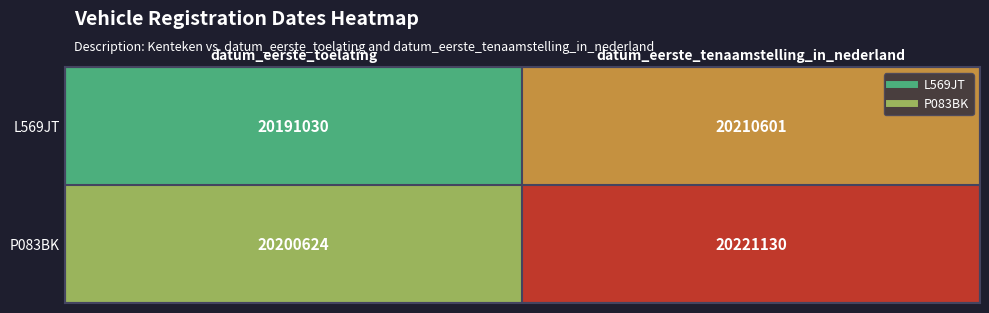

Which series has the largest total across all categories?

P083BK